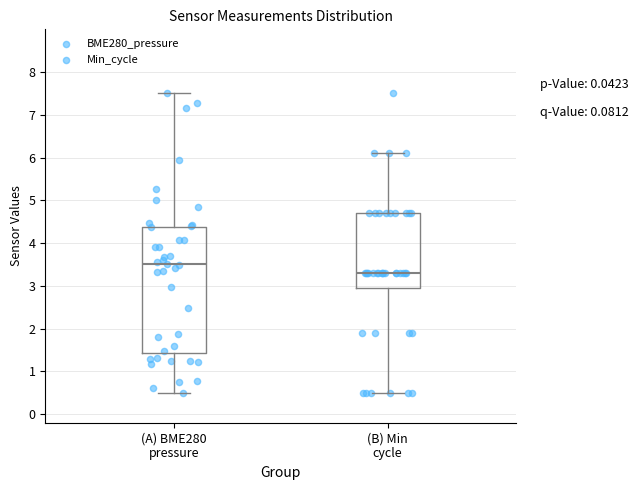

Reading left to right, read every box against the y-axis: the position of its median line, the range the box covers, and the ends of its whiskers. The values are not printed on the chart, so give them approximately, as read against the axis.

(A) BME280 pressure: median 3.5, box 1.4 to 4.4, whiskers 0.5 to 7.5
(B) Min cycle: median 3.3, box 3.0 to 4.7, whiskers 0.5 to 6.1